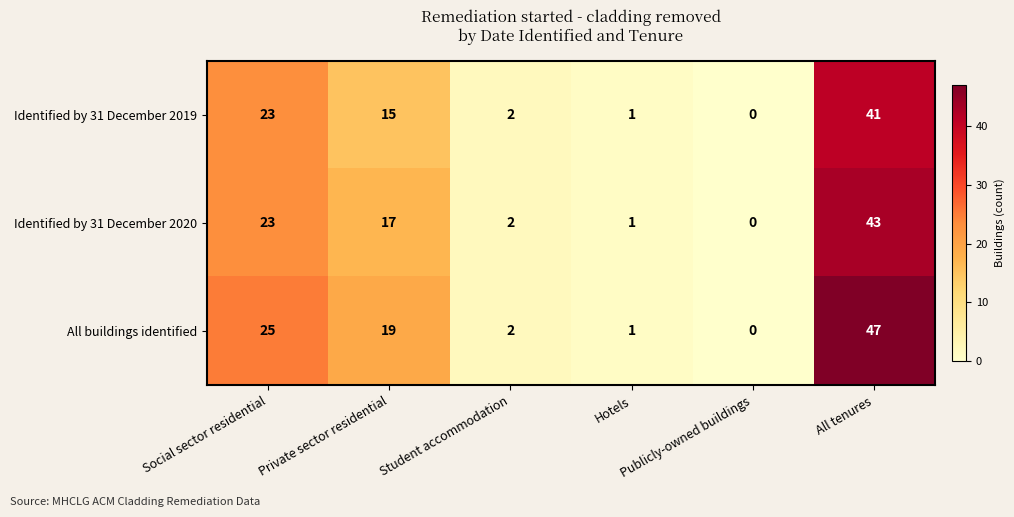

What is the difference between the maximum and second lowest values in the All buildings identified series?

46